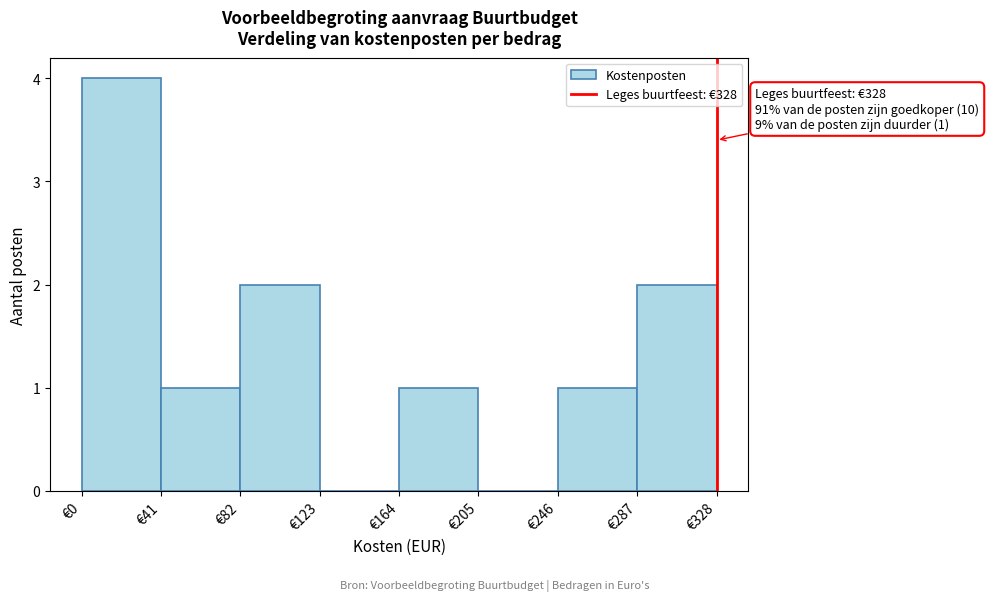

Which range on the x-axis has the tallest bar?

0 to 41